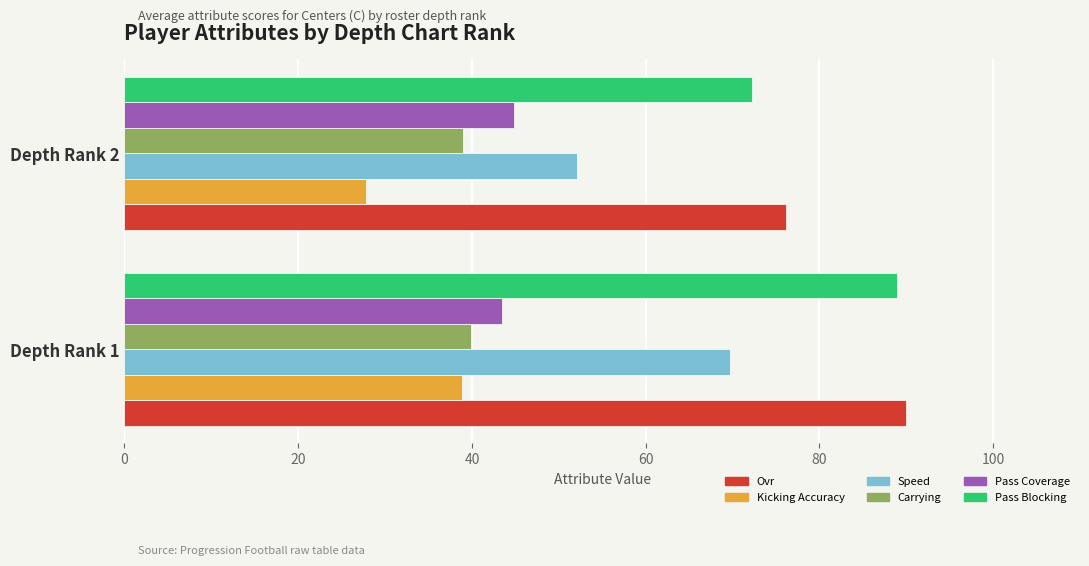

What is the difference between the Kicking Accuracy values at Depth Rank 2 and Depth Rank 1?

11.1